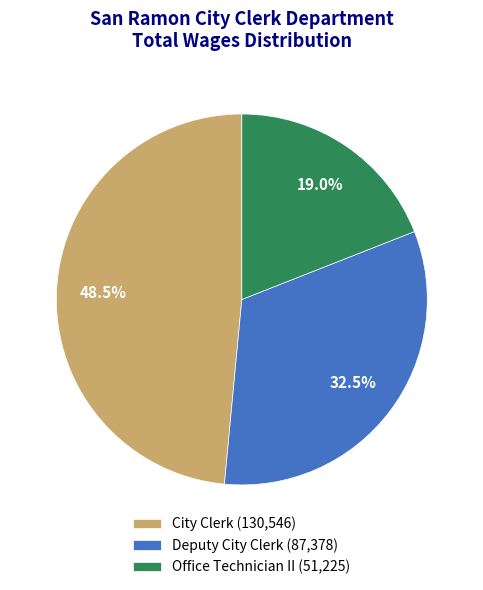

Which has a higher value, Office Technician II (51,225) or Deputy City Clerk (87,378)?

Deputy City Clerk (87,378)